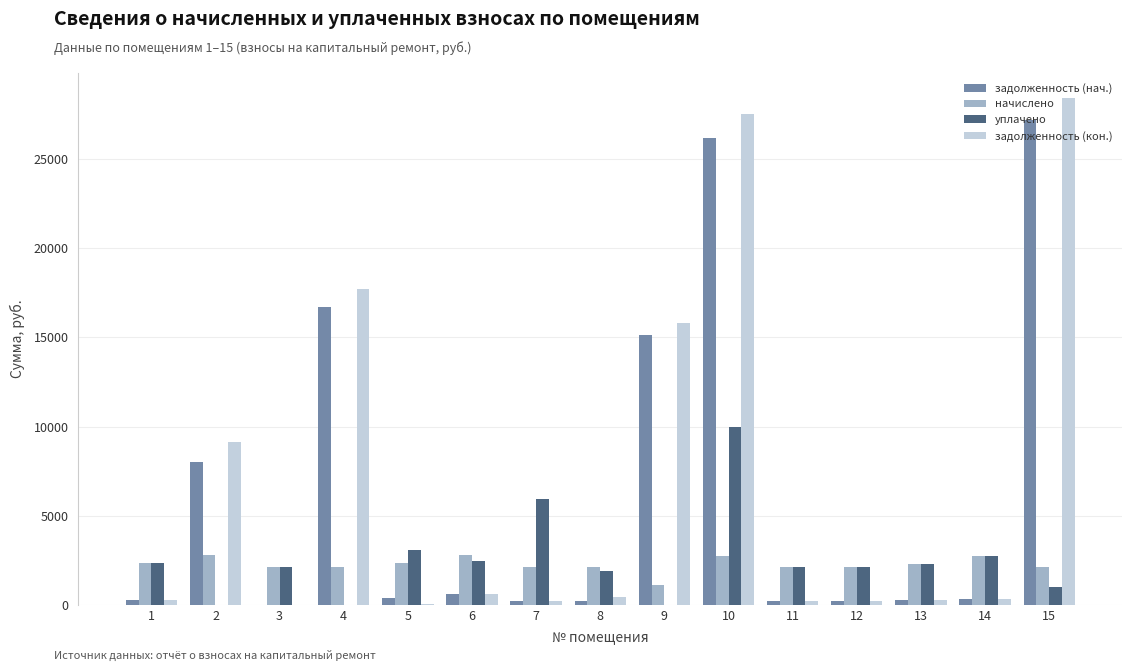

What is the highest value of the начислено series?

2780.9